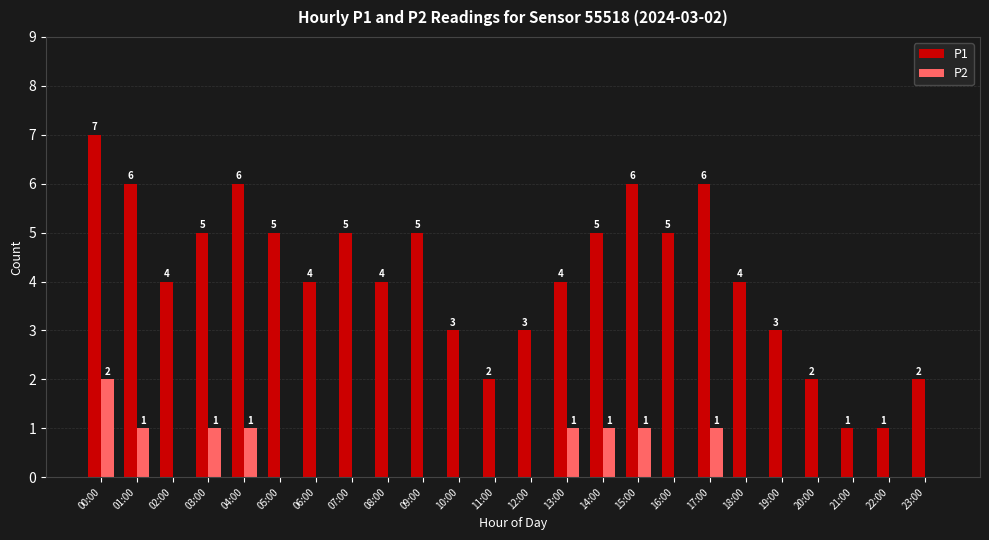

Which label corresponds to the largest value in the chart?

00:00